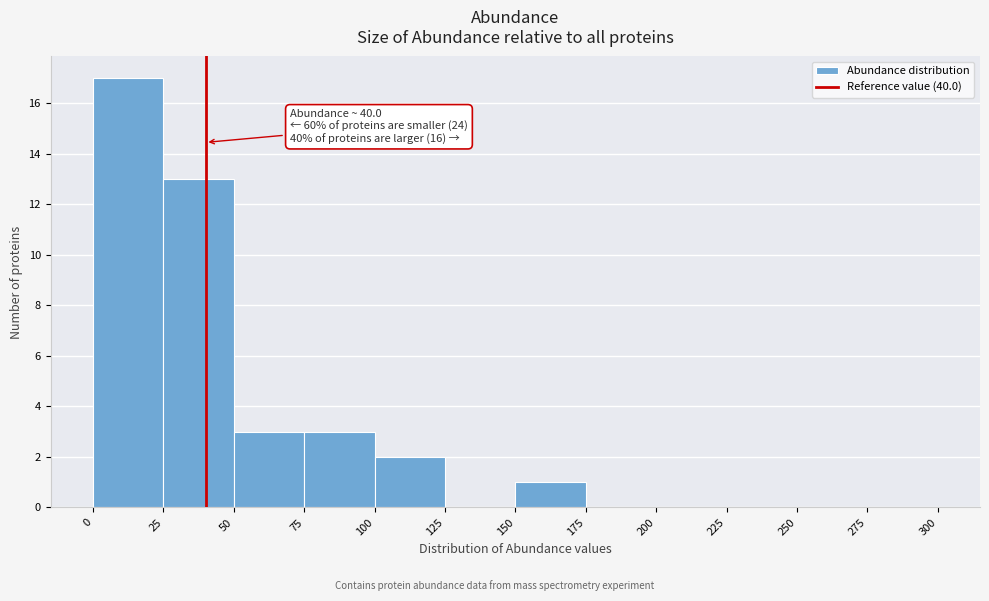

Which range on the x-axis has the tallest bar?

0 to 25